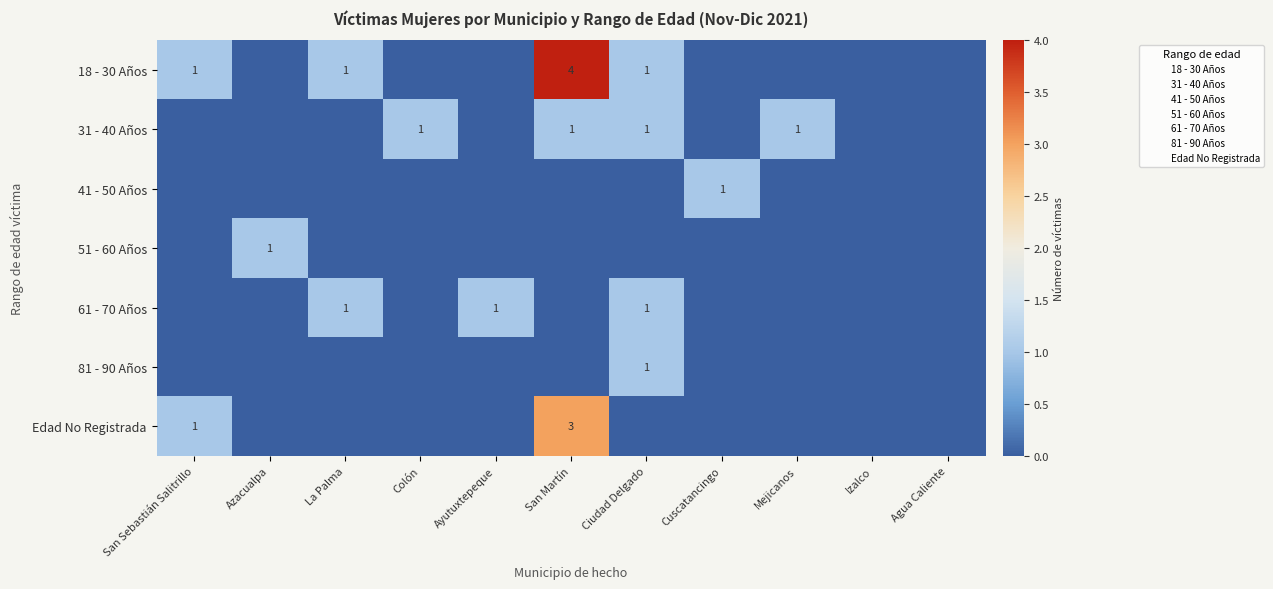

How many positive values does the 41 - 50 Años series have?

1